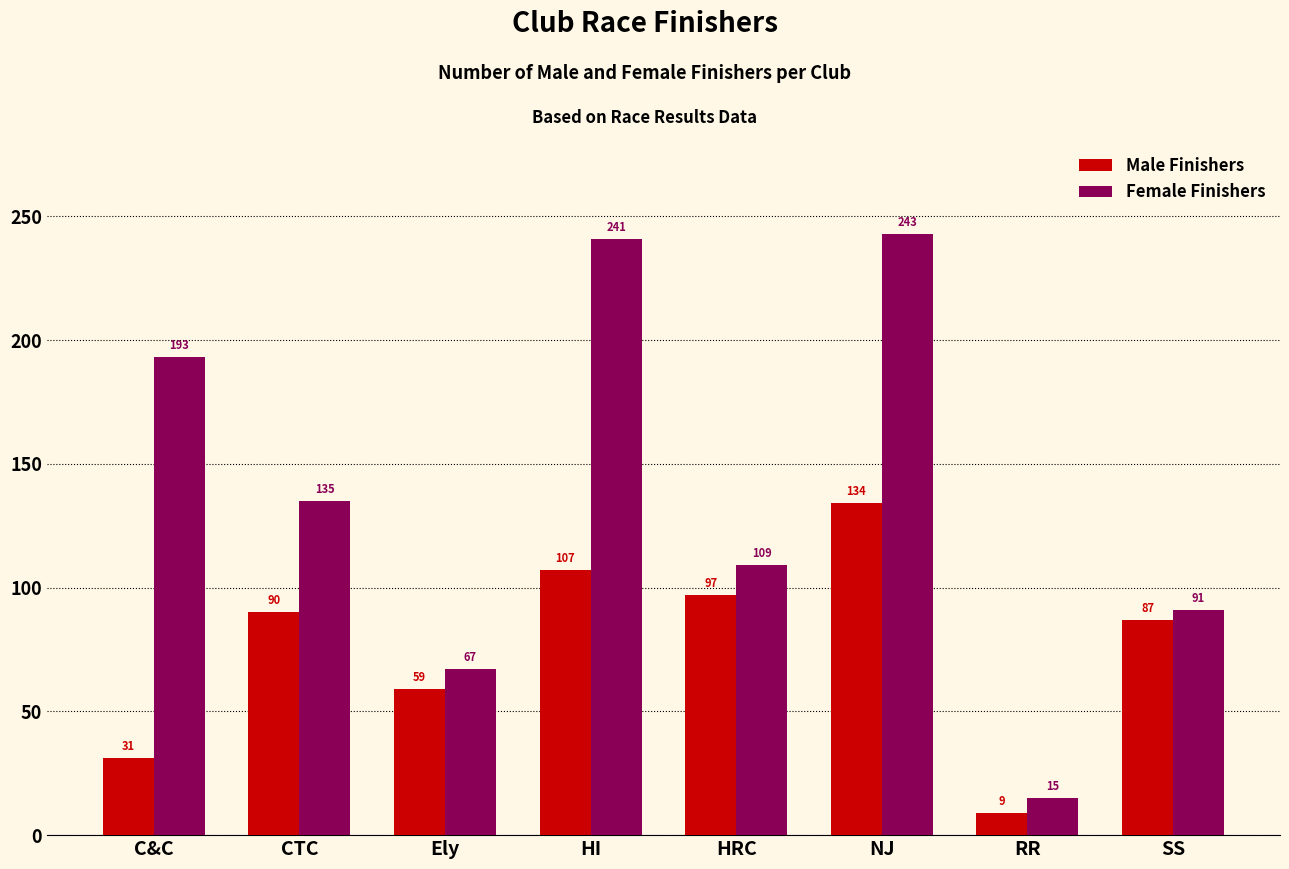

What is the label of the 3rd bar from the left?

Ely